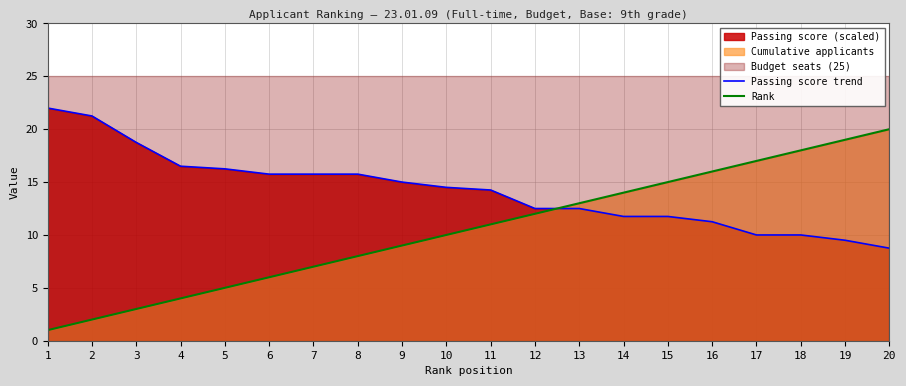

What is the maximum value for Rank?

20.0